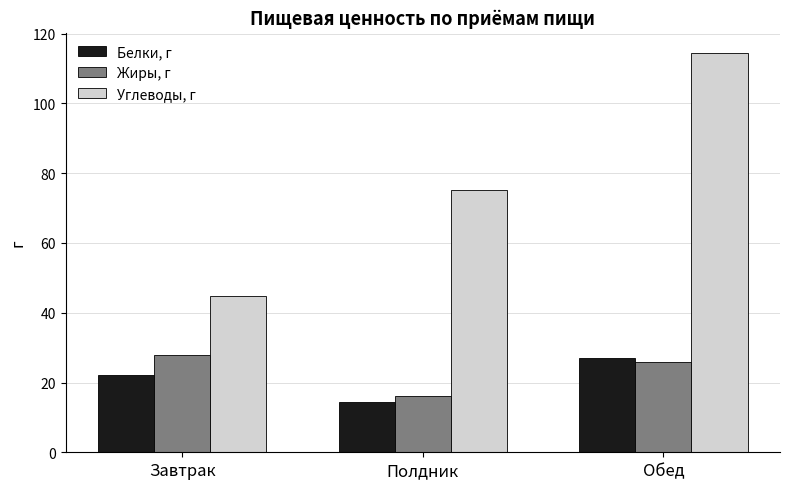

How many values in the Жиры, г series are below 26?

1